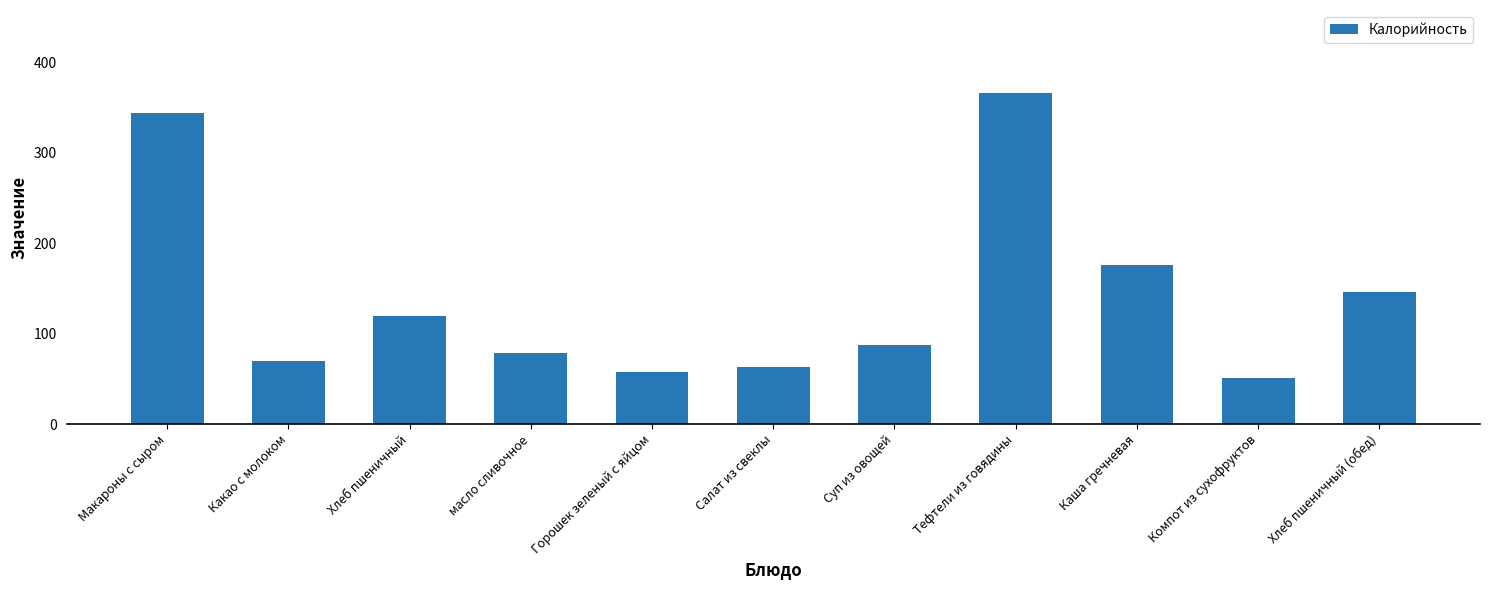

What is the greatest value displayed?

366